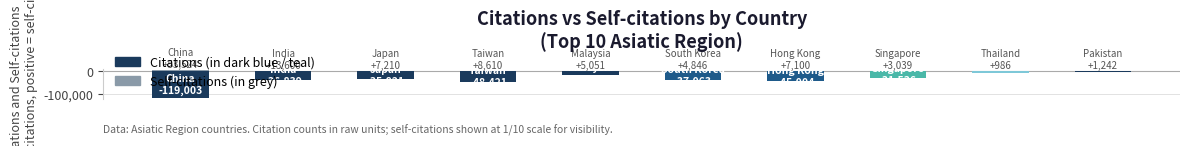

What is the sum of all Citations values?

383841